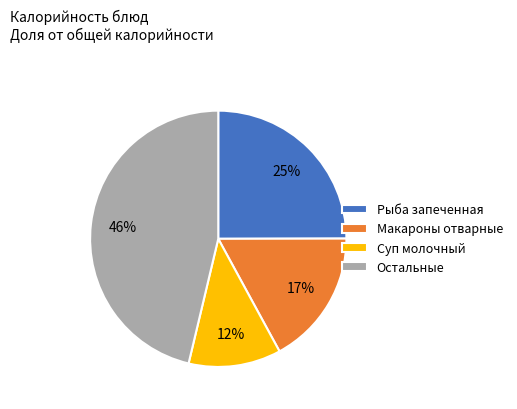

Does any single category account for the majority?

No